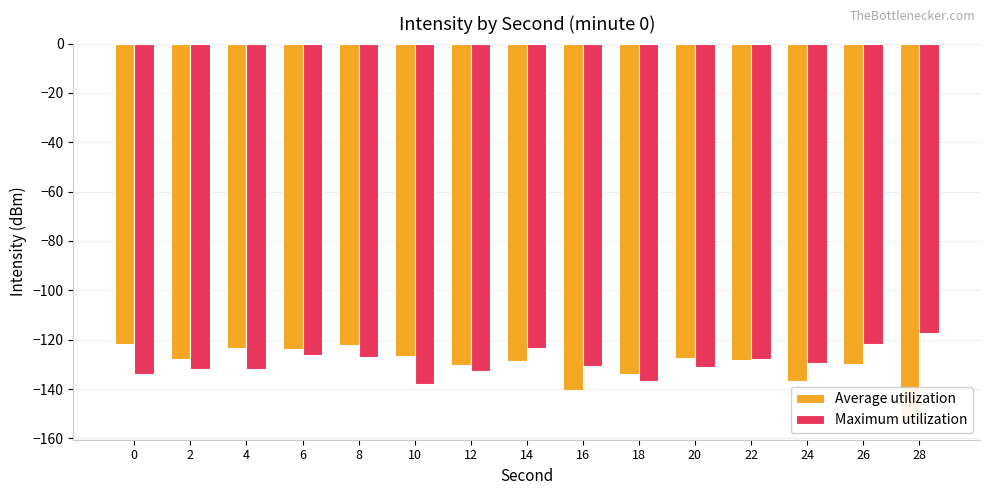

How many bars are there in total?

30